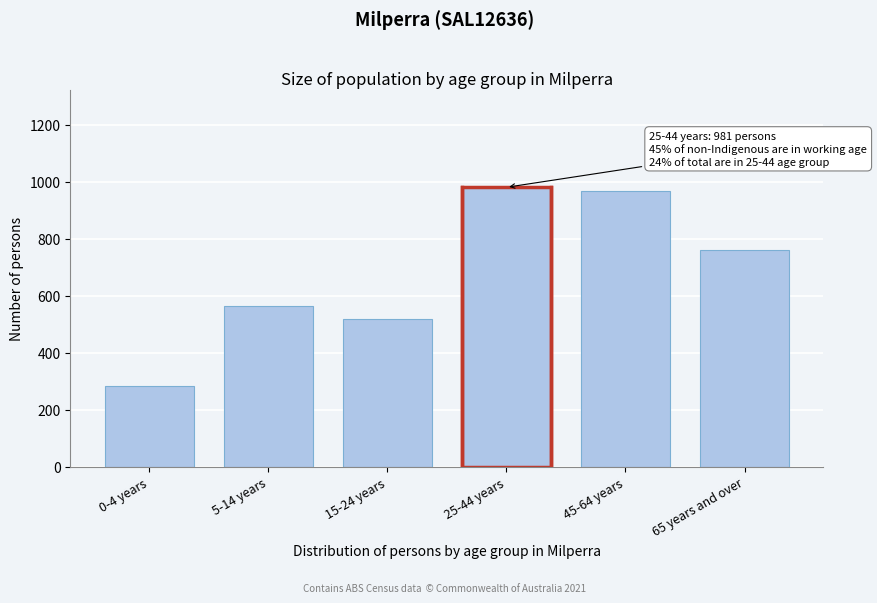

Reading left to right, what are all the values shown in this chart?

0-4 years=284	5-14 years=564	15-24 years=517	25-44 years=981	45-64 years=967	65 years and over=761